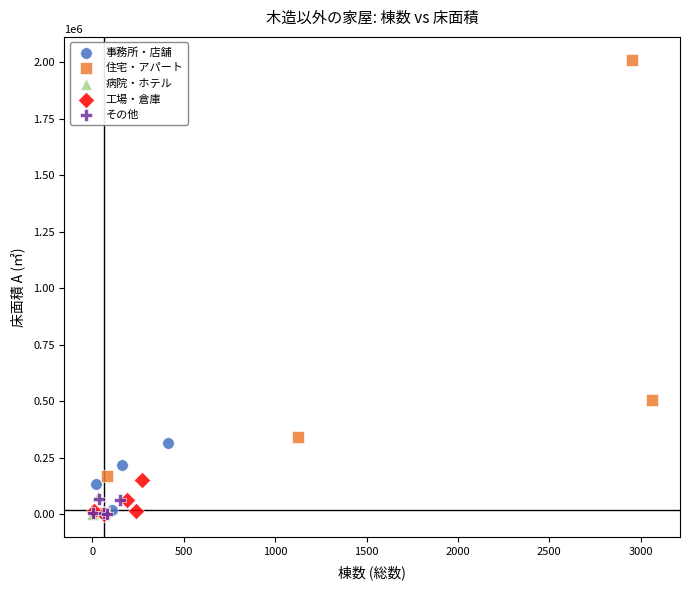

Which series reaches the maximum Y coordinate?

住宅・アパート